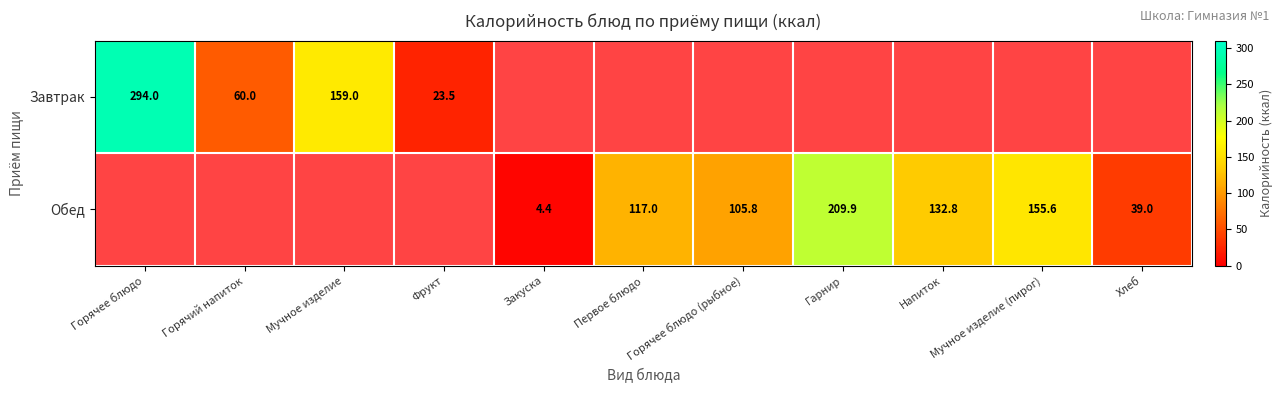

The Завтрак series shows 60.0 at Горячий напиток. True or false?

True